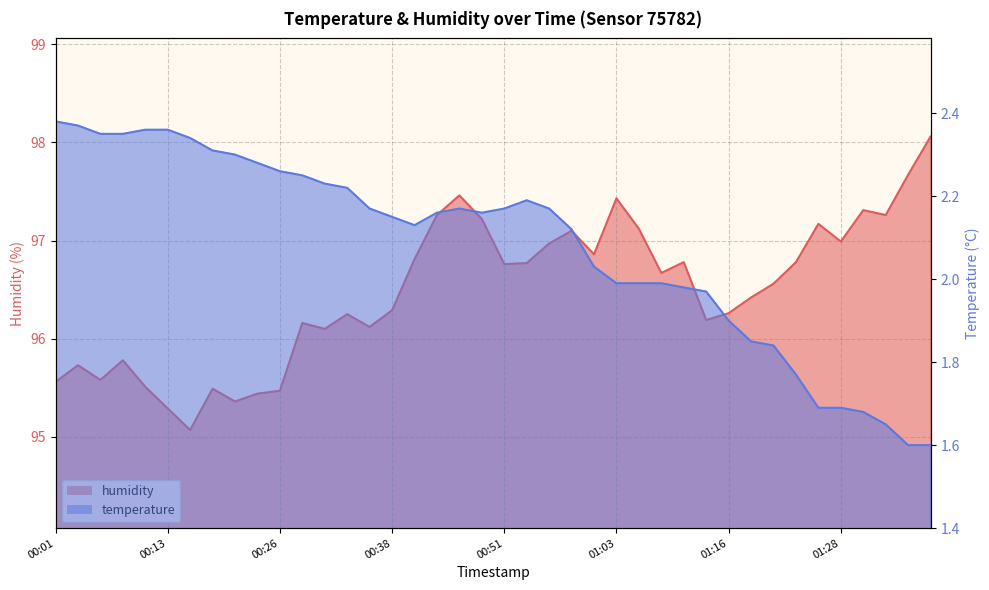

Reading left to right, list all the values displayed in this chart.

temperature: 2.4	2.4	2.4	2.4	2.4	2.4	2.3	2.3	2.3	2.3	2.3	2.2	2.2	2.2	2.2	2.1	2.1	2.2	2.2	2.2	2.2	2.2	2.2	2.1	2.0	2.0	2.0	2.0	2.0	2.0	1.9	1.9	1.8	1.8	1.7	1.7	1.7	1.6	1.6	1.6
humidity: 95.6	95.7	95.6	95.8	95.5	95.3	95.1	95.5	95.4	95.4	95.5	96.2	96.1	96.2	96.1	96.3	96.8	97.3	97.5	97.2	96.8	96.8	97.0	97.1	96.9	97.4	97.1	96.7	96.8	96.2	96.3	96.4	96.6	96.8	97.2	97.0	97.3	97.3	97.7	98.1